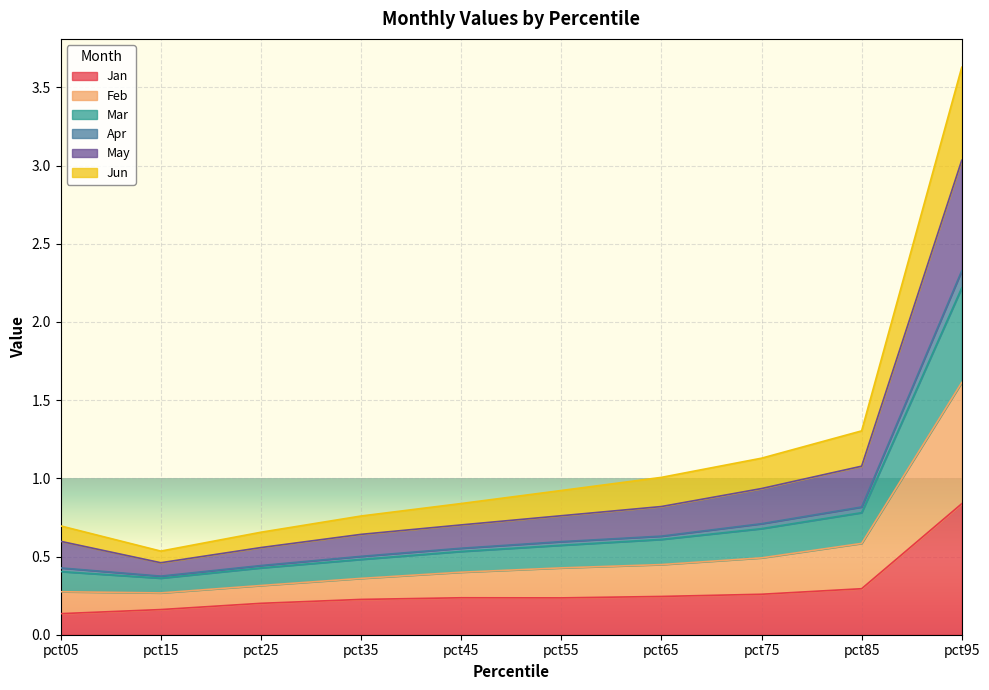

Which has a higher value, pct35 or pct75?

pct75